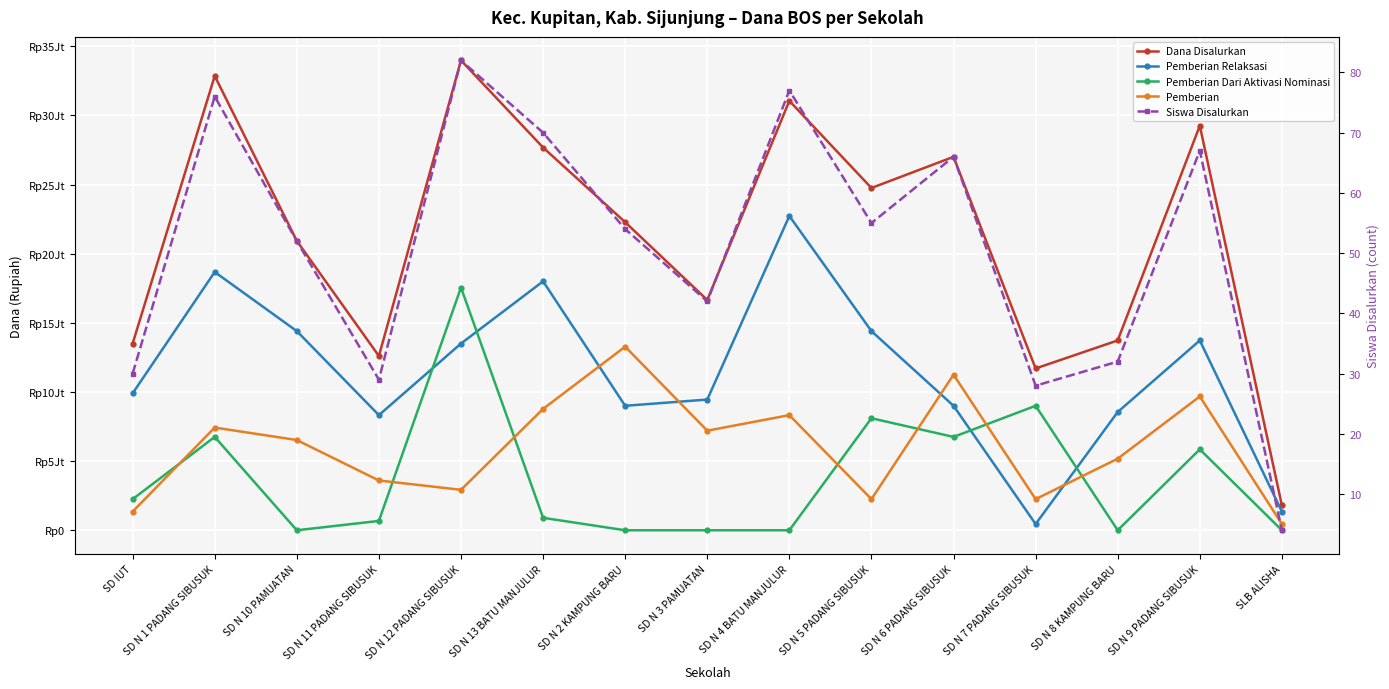

How many distinct data groups are displayed?

5